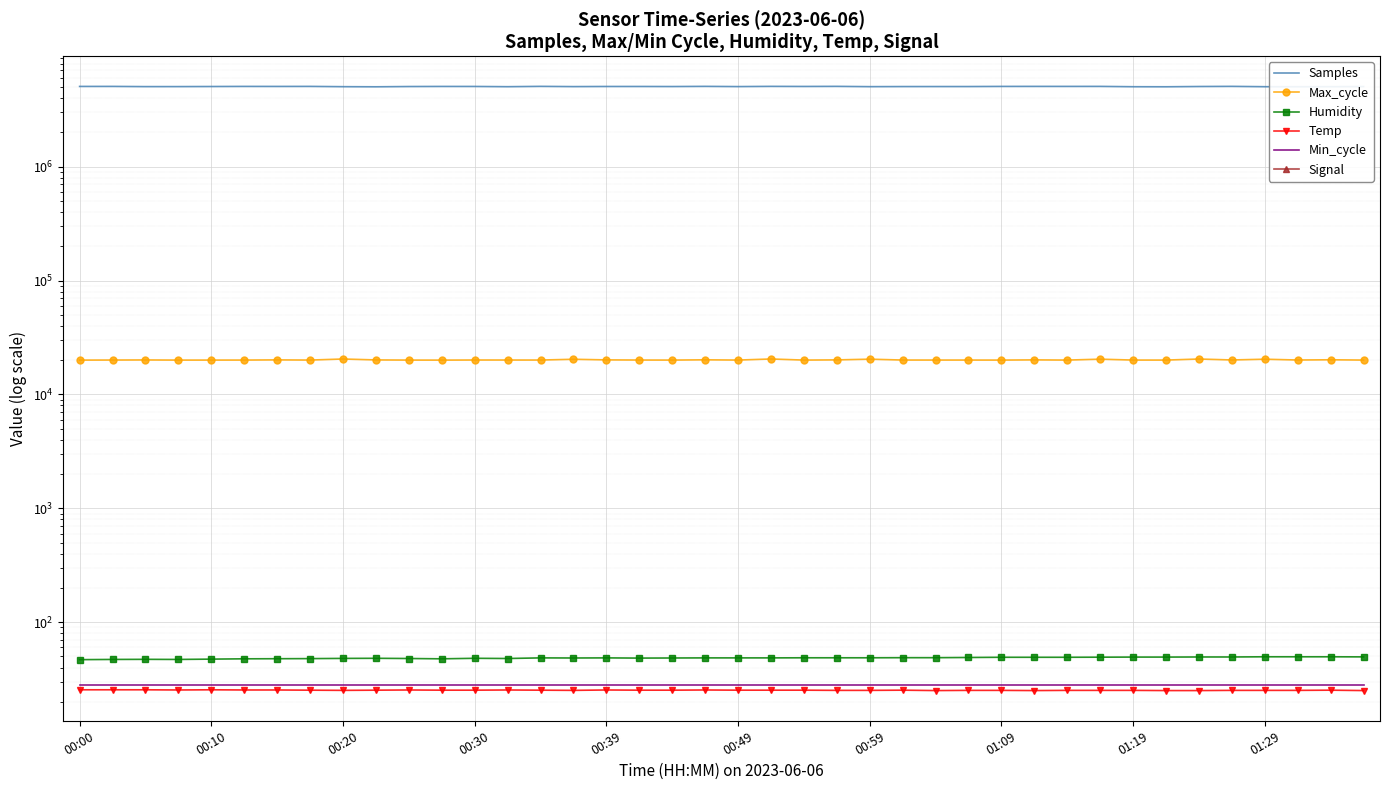

At which category is the sum across all series the highest?

21